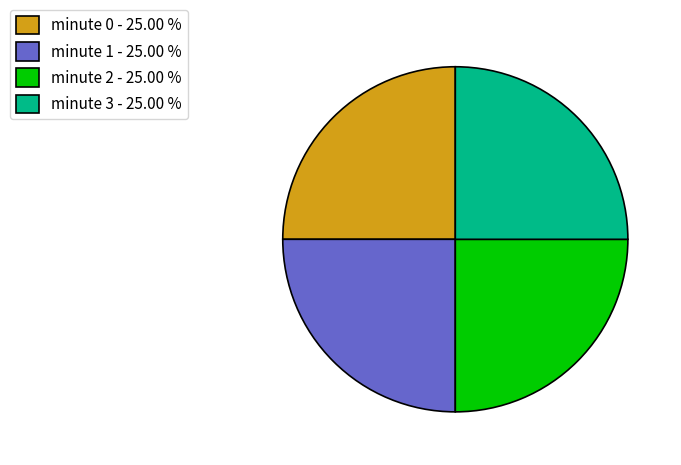

Approximately how many times larger is the value at minute 1 - 25.00 % compared to minute 2 - 25.00 %?

1.0